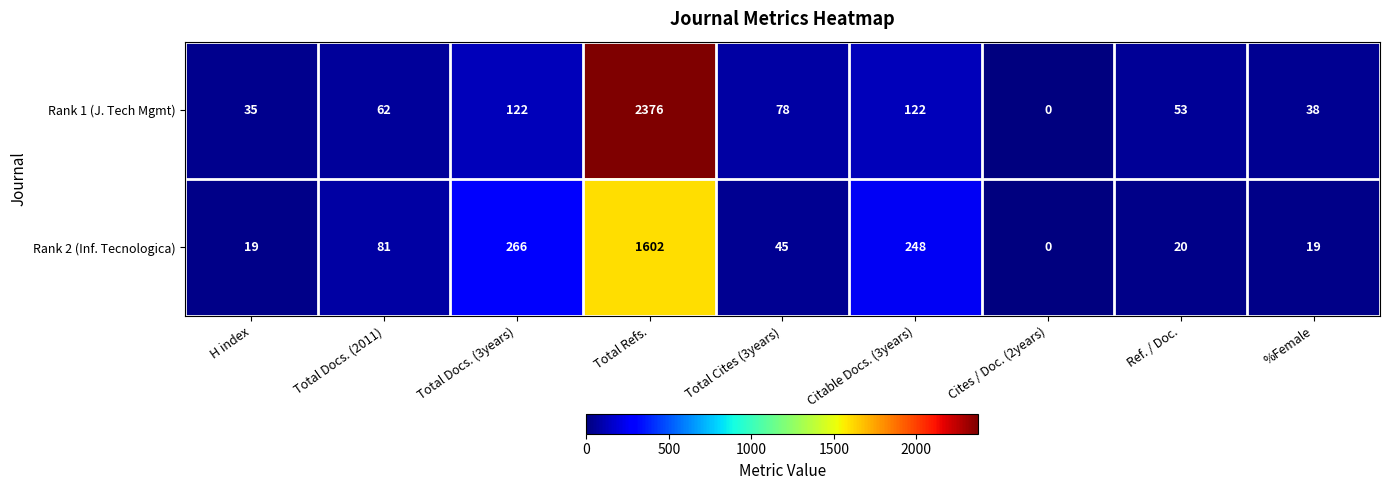

What value does the Rank 1 (J. Tech Mgmt) series have at Total Docs. (2011)?

62